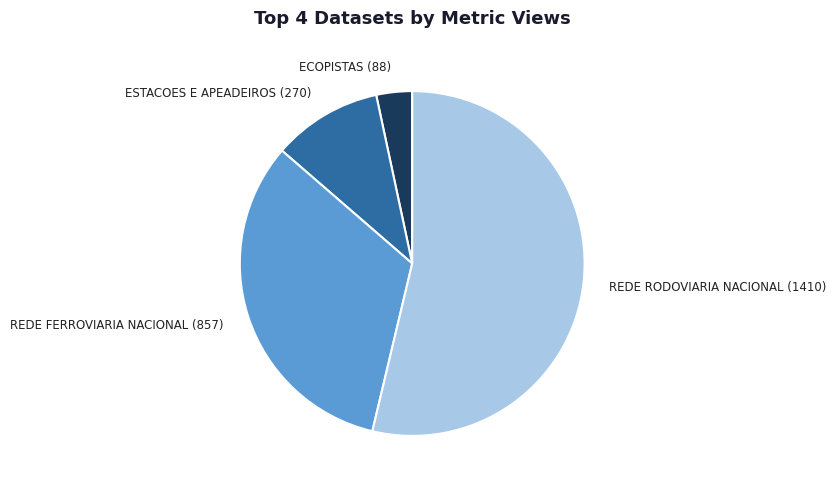

Does any single category account for the majority?

Yes